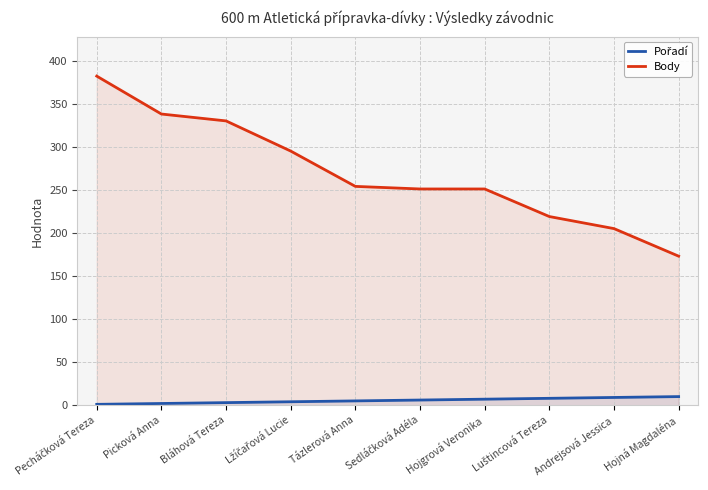

How many distinct data groups are displayed?

2